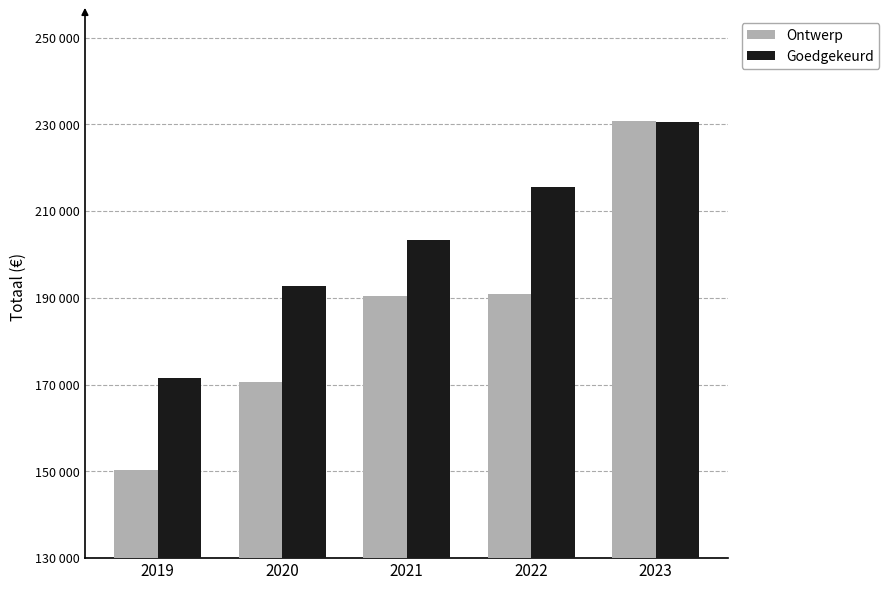

What is the minimum value shown in the chart?

150287